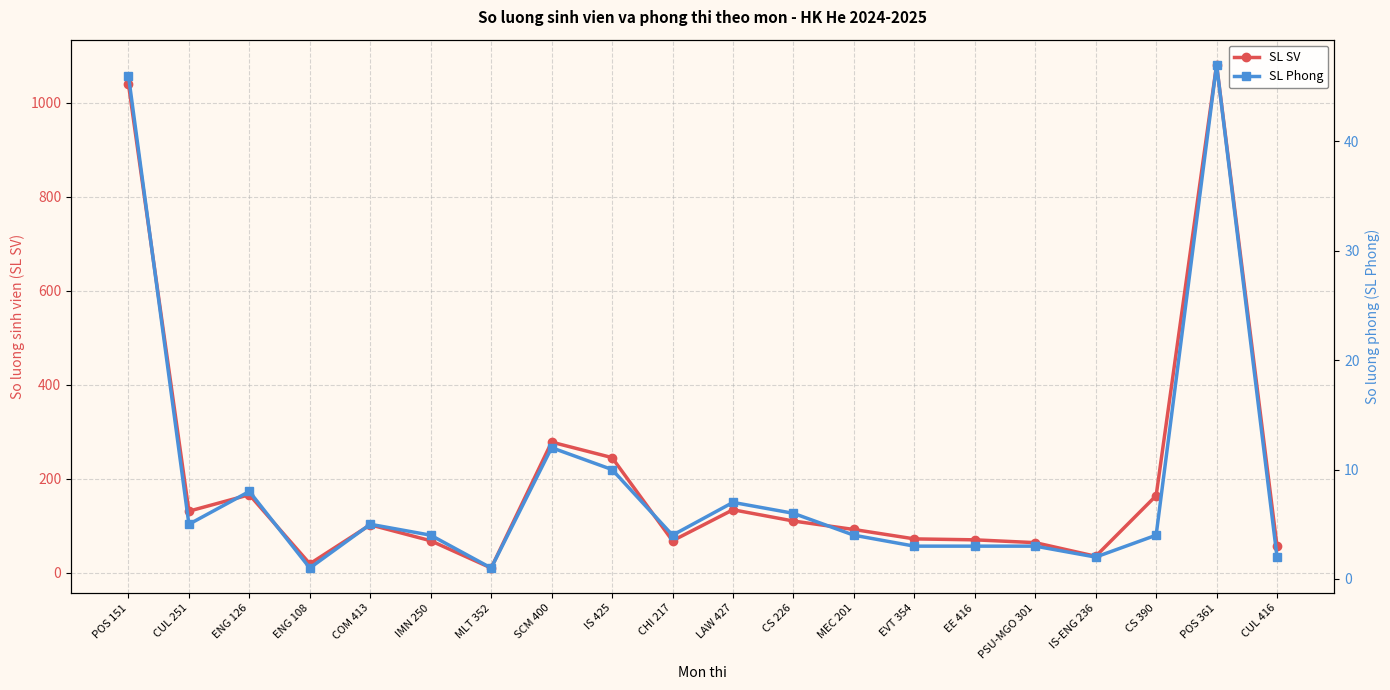

Is this an area chart (filled region under the line)?

No